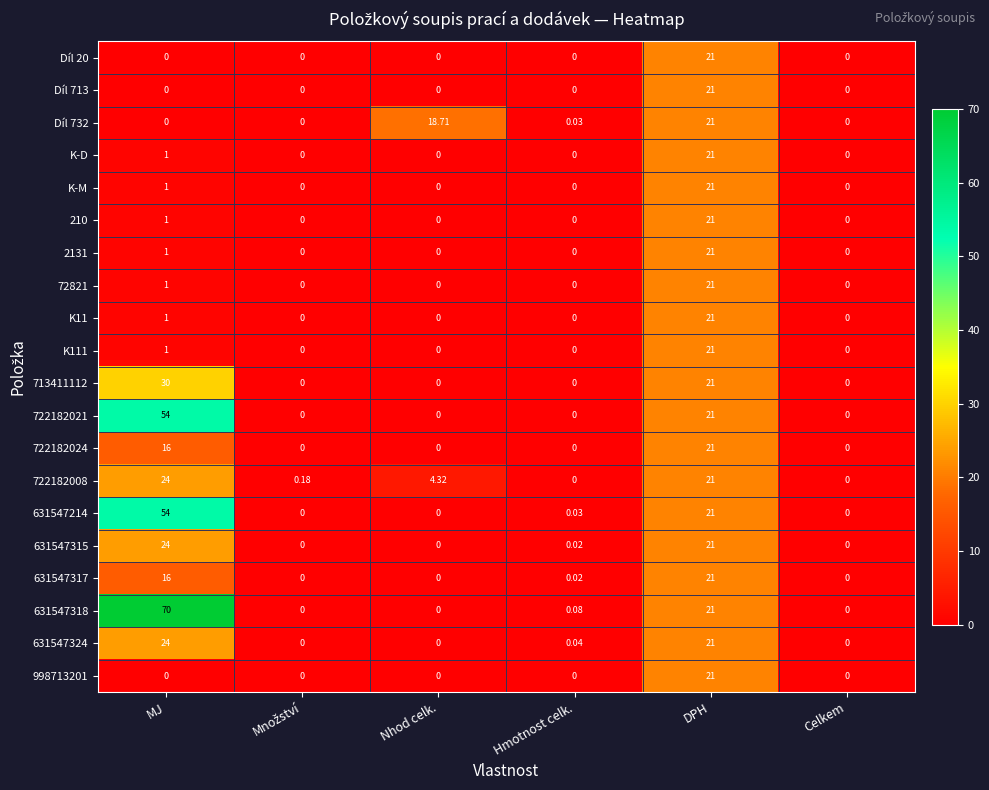

Which series has the largest total across all categories?

631547318